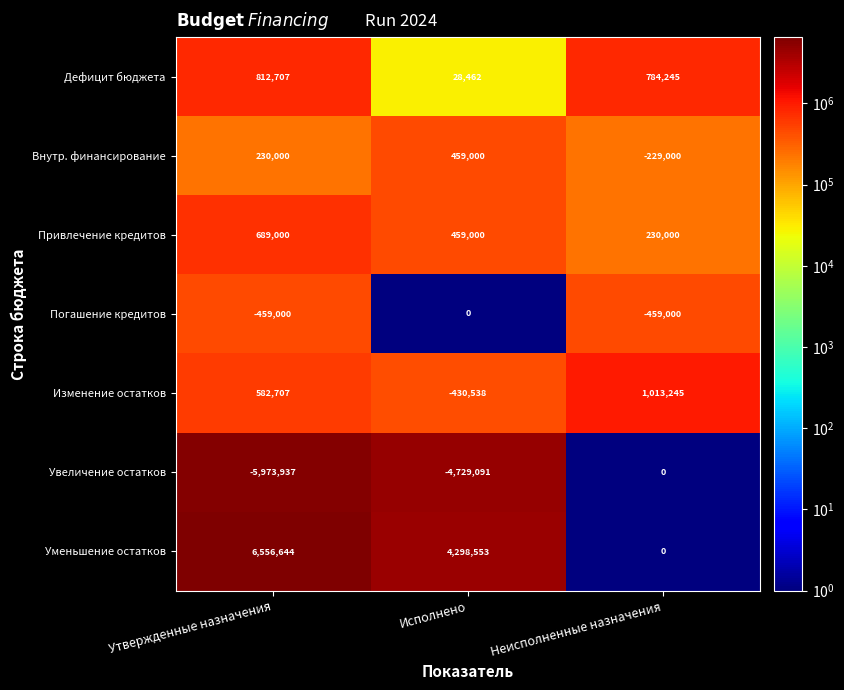

What is the smallest value displayed?

-5973937